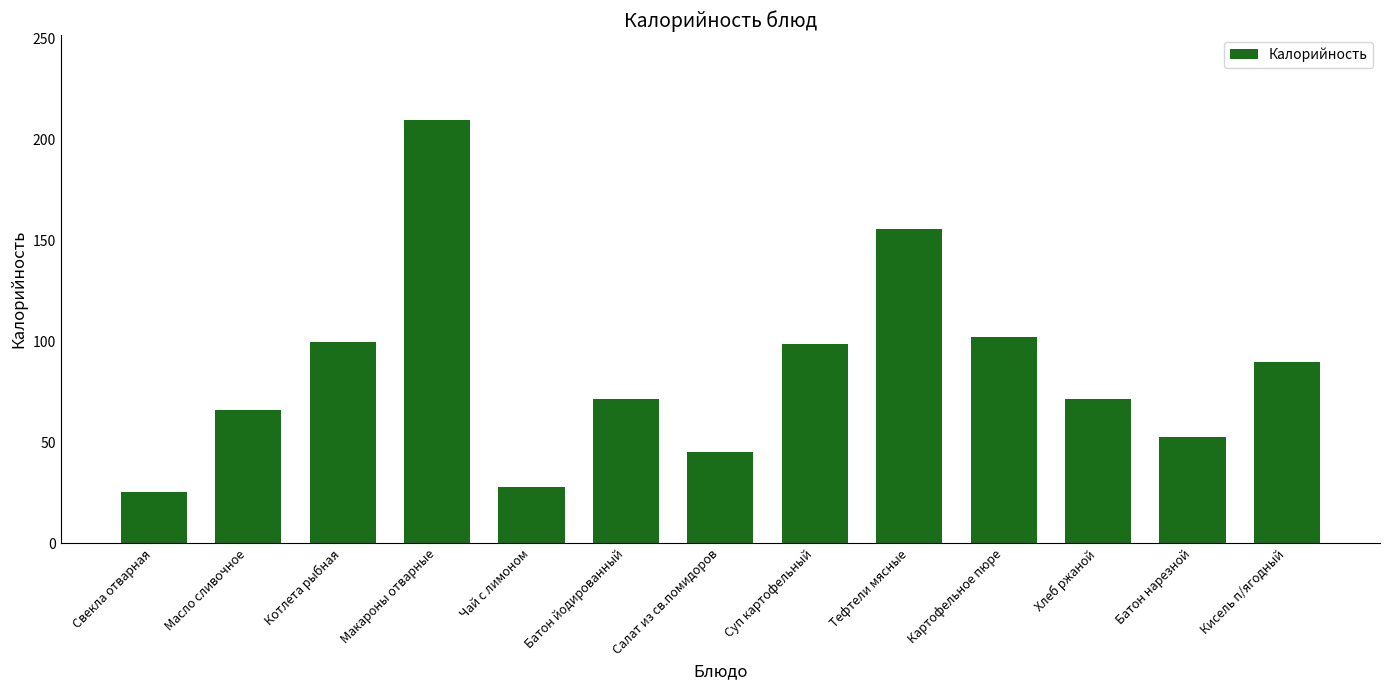

At which label is the value closest to 117?

Картофельное пюре